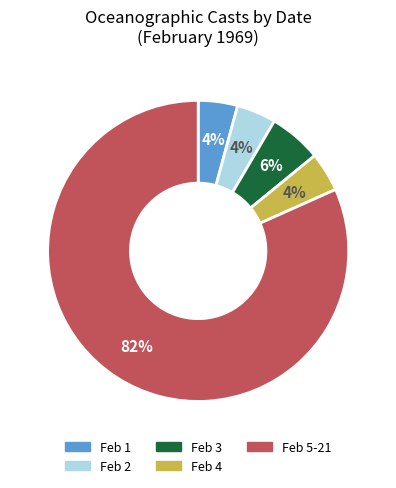

To the nearest percent, what is the average slice percentage?

20%